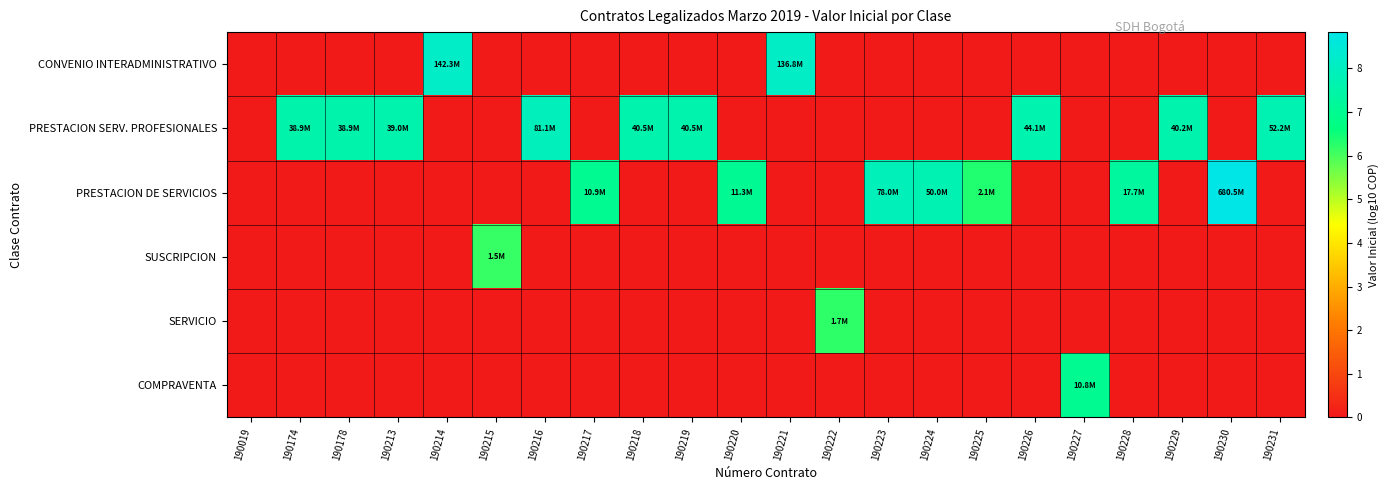

Between 190219 and 190174, which is larger?

190219